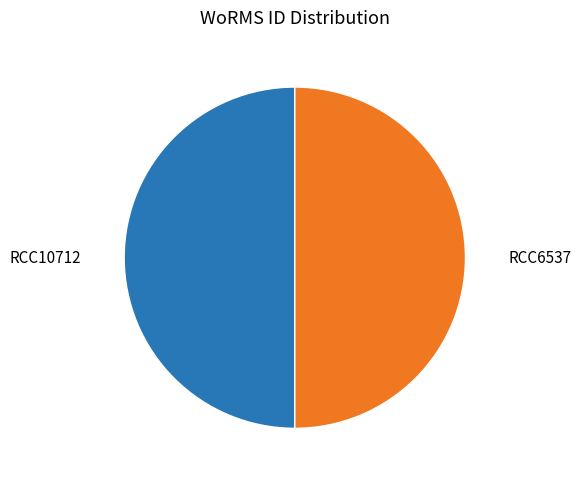

The RCC10712 slice represents 38% of the pie. True or false?

False